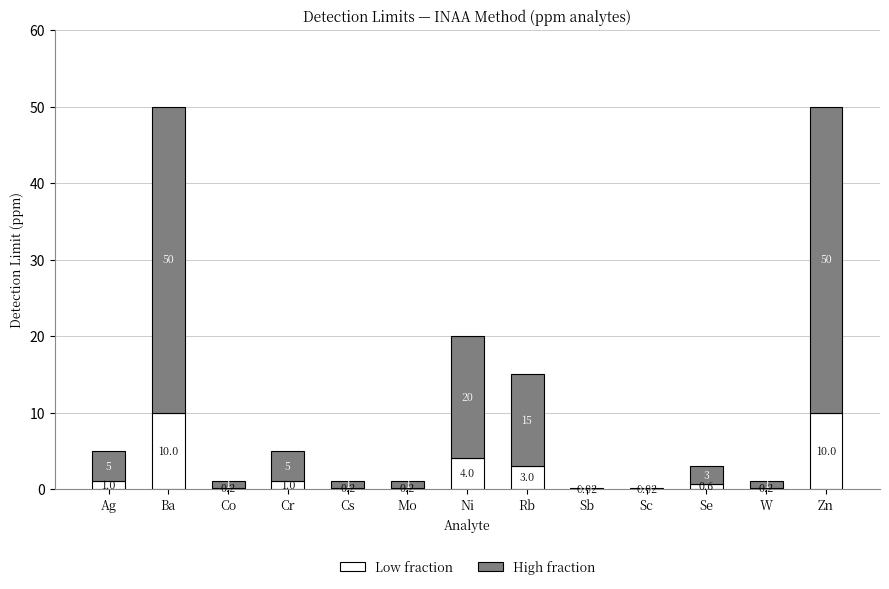

What is the total value across all series at Ba?

50.0